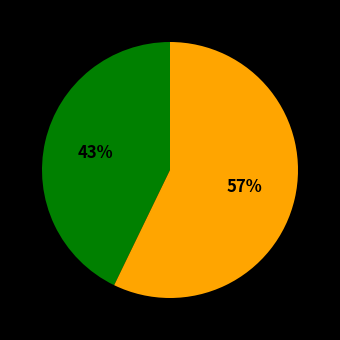

To the nearest percent, what is the average slice percentage?

50%